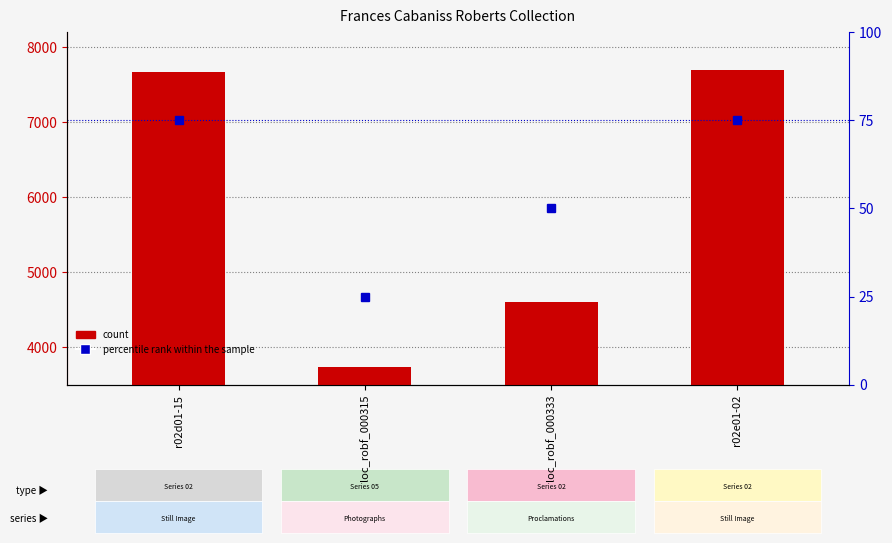

What is the total value across all series at r02e01-02?

7765